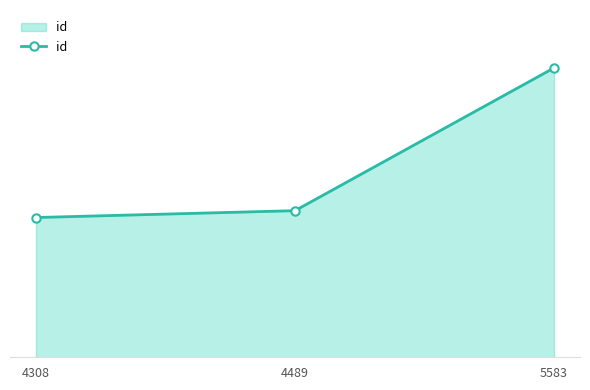

Does the chart have visible grid lines?

No